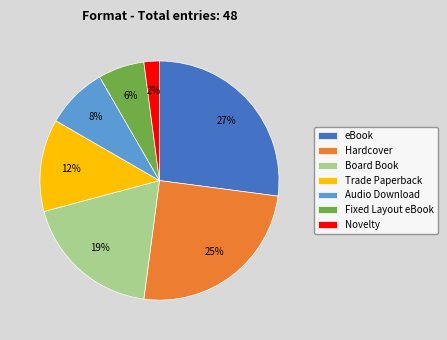

How many segments does this pie chart have?

7